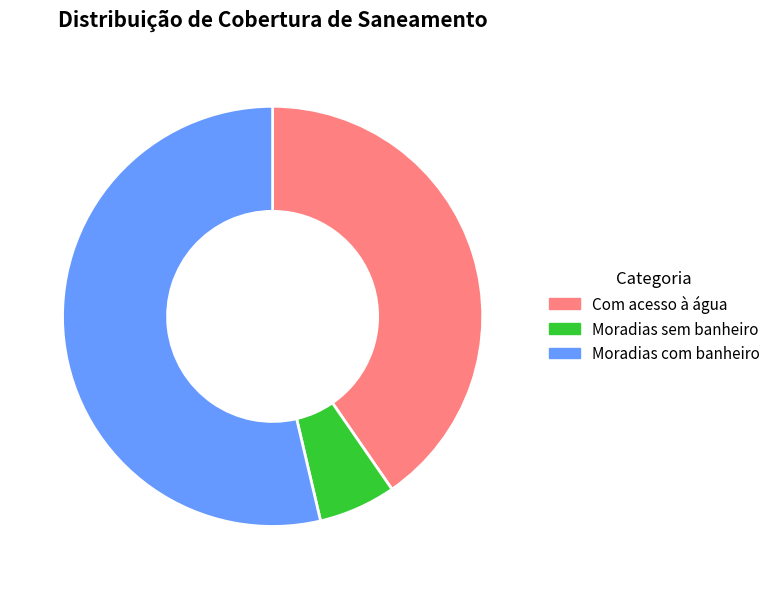

True or false: Moradias sem banheiro accounts for 15% of the total.

False